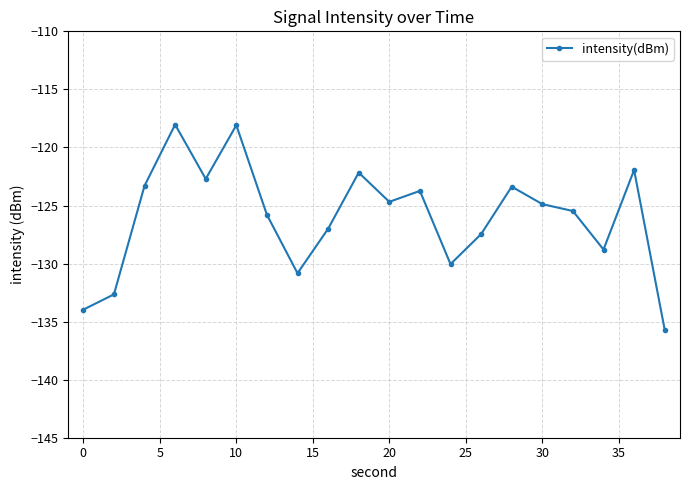

How many interior local valleys (lower than both neighbors) does the data have?

5